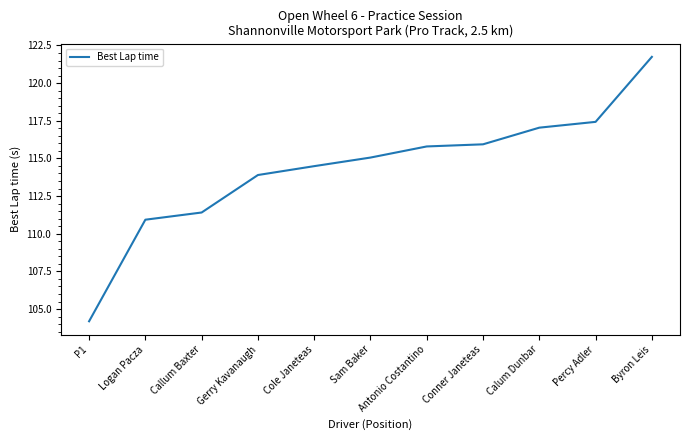

How many values are below 115?

5